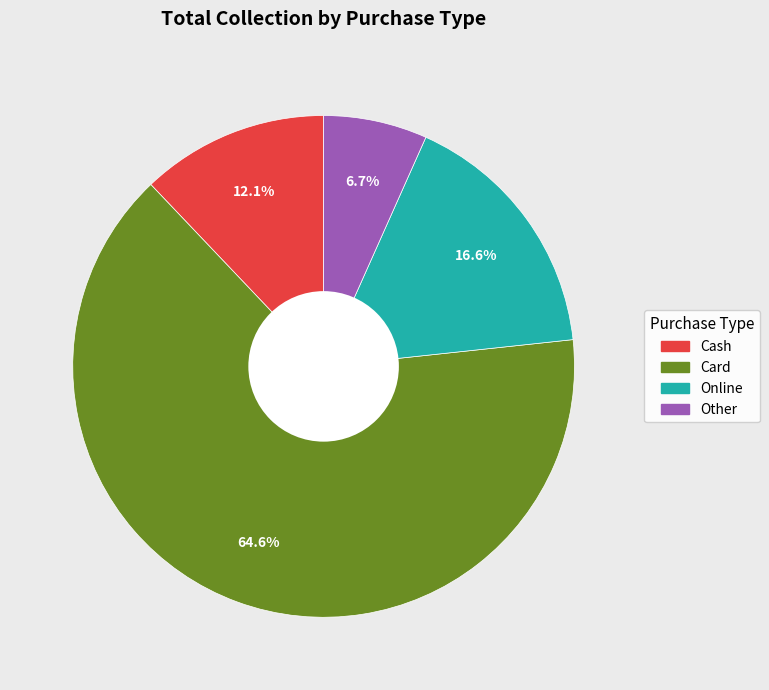

To the nearest percent, what is the difference between the largest and smallest slice percentages?

58%